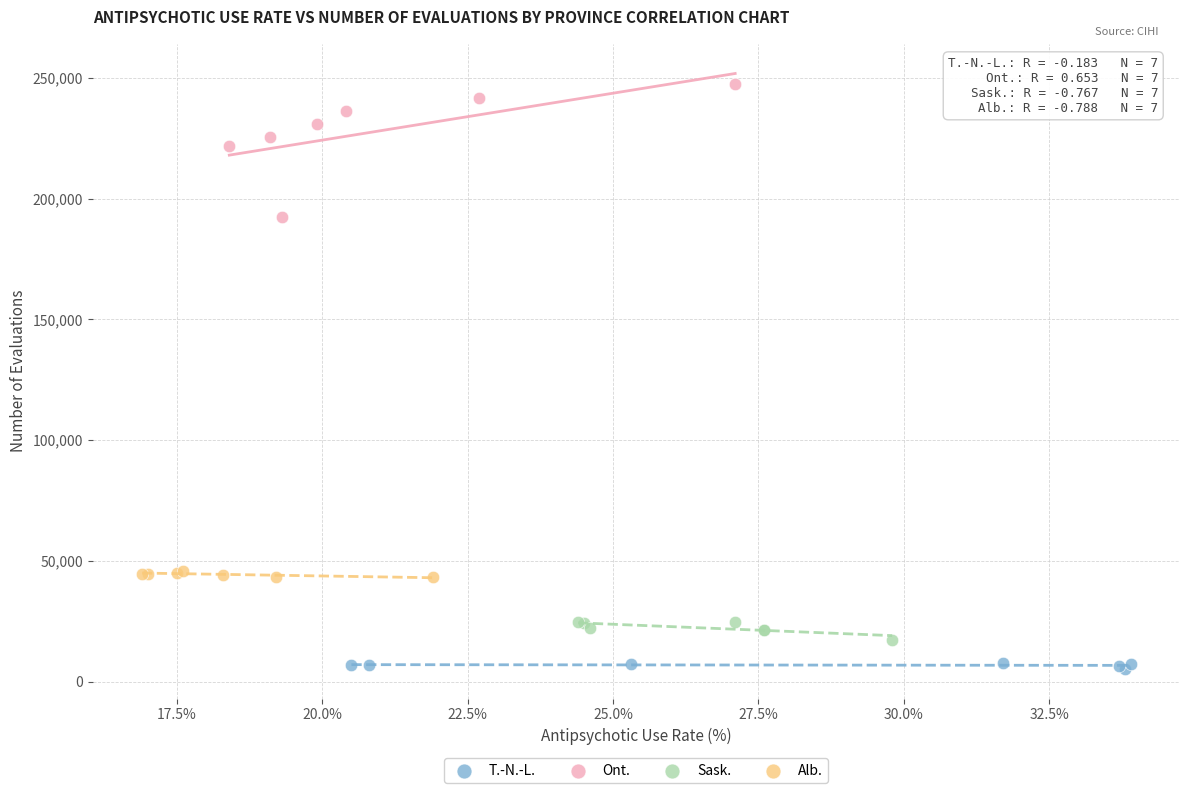

Which series has the widest spread of Y values?

Ont.